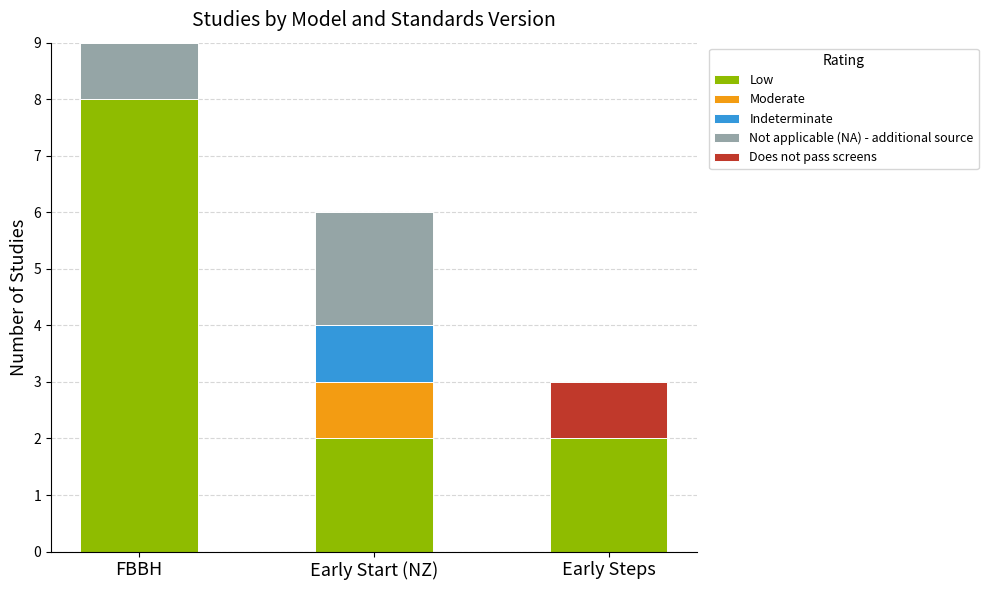

What is the highest value of the Low series?

8